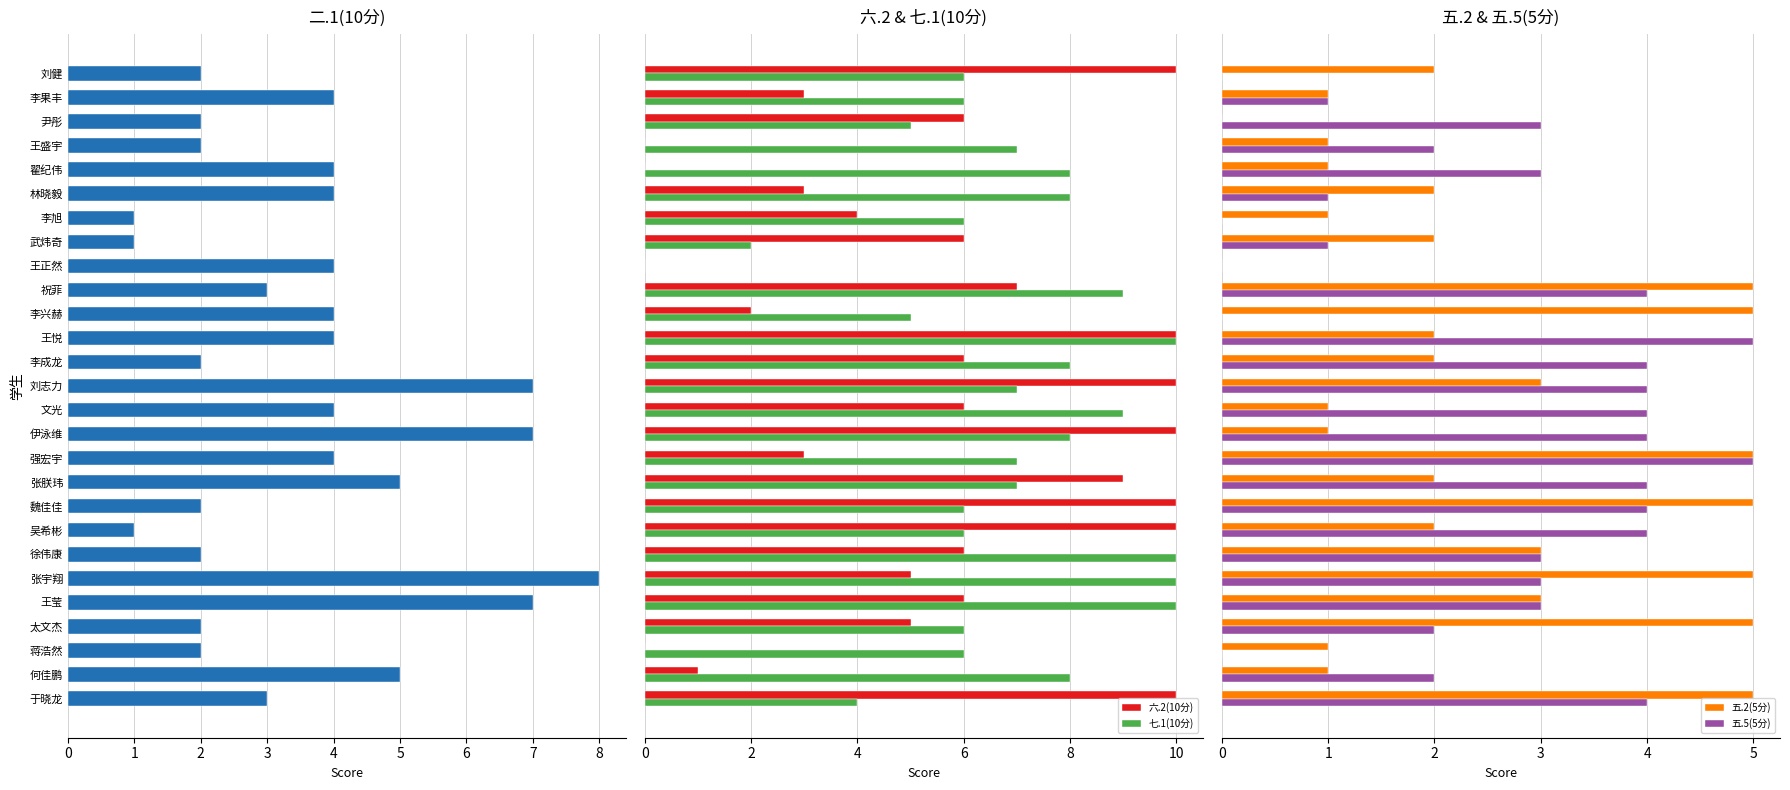

Are the bars grouped side by side (vs. stacked)?

Yes